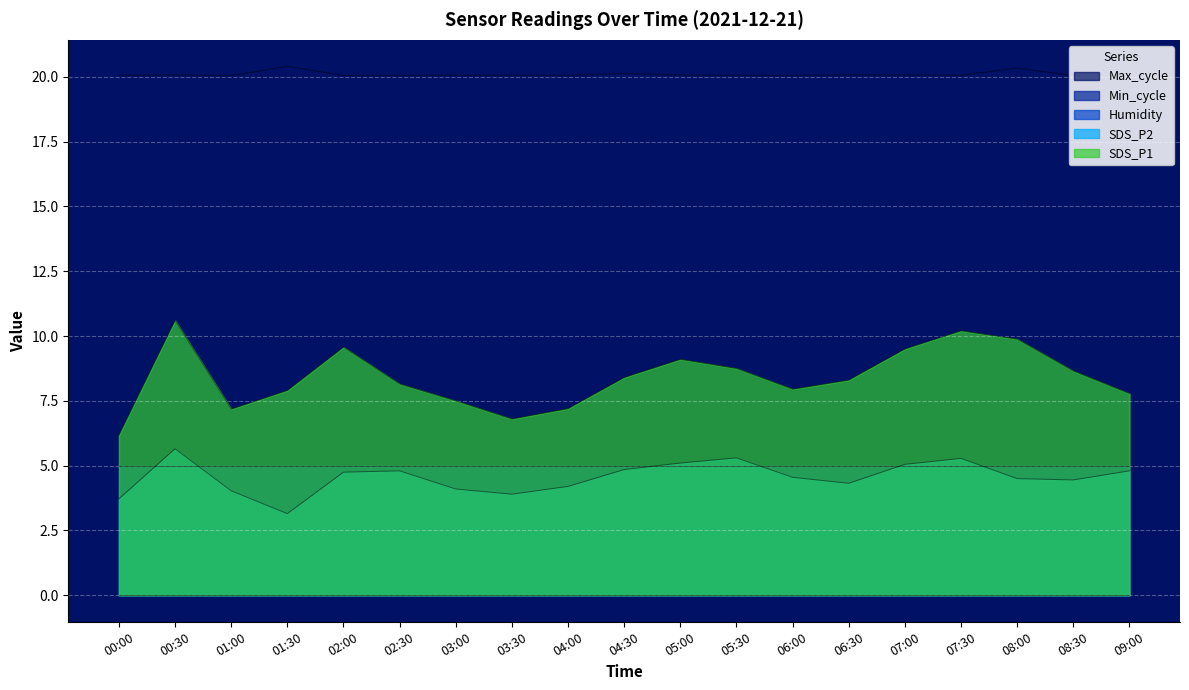

What is the highest value of the SDS_P2 series?

5.7